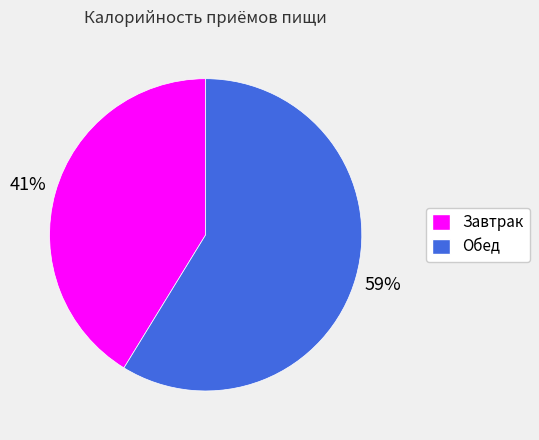

To the nearest percent, what percentage of the pie is Завтрак?

41%